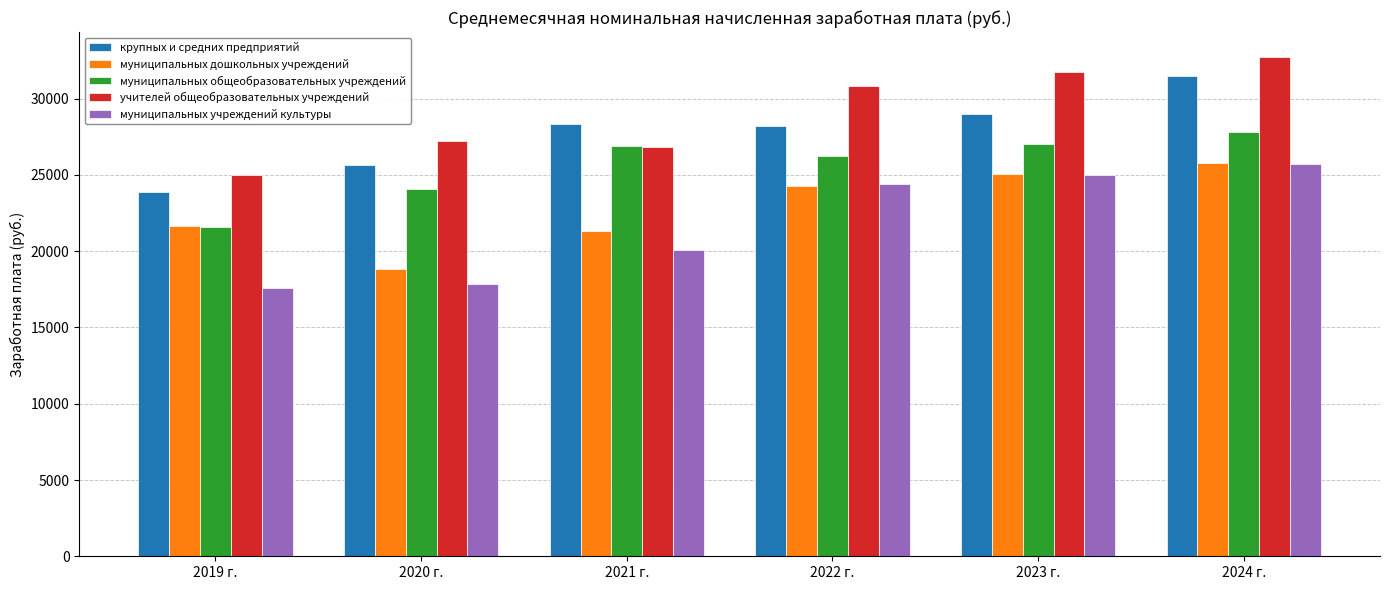

Which series has the widest spread of values?

муниципальных учреждений культуры